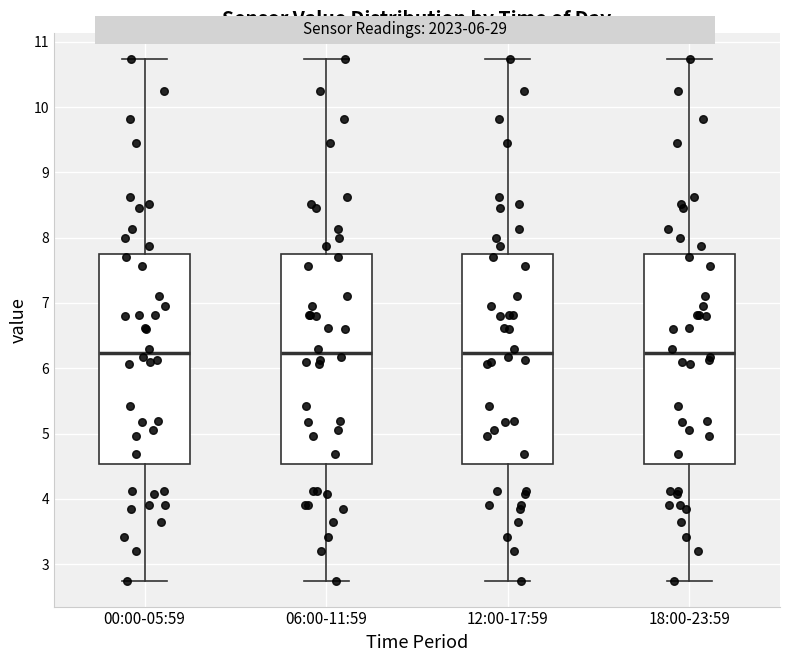

Where is the lower edge of the box for 12:00-17:59 on the y-axis? The values are not printed on the chart, so give them approximately, as read against the axis.

4.5